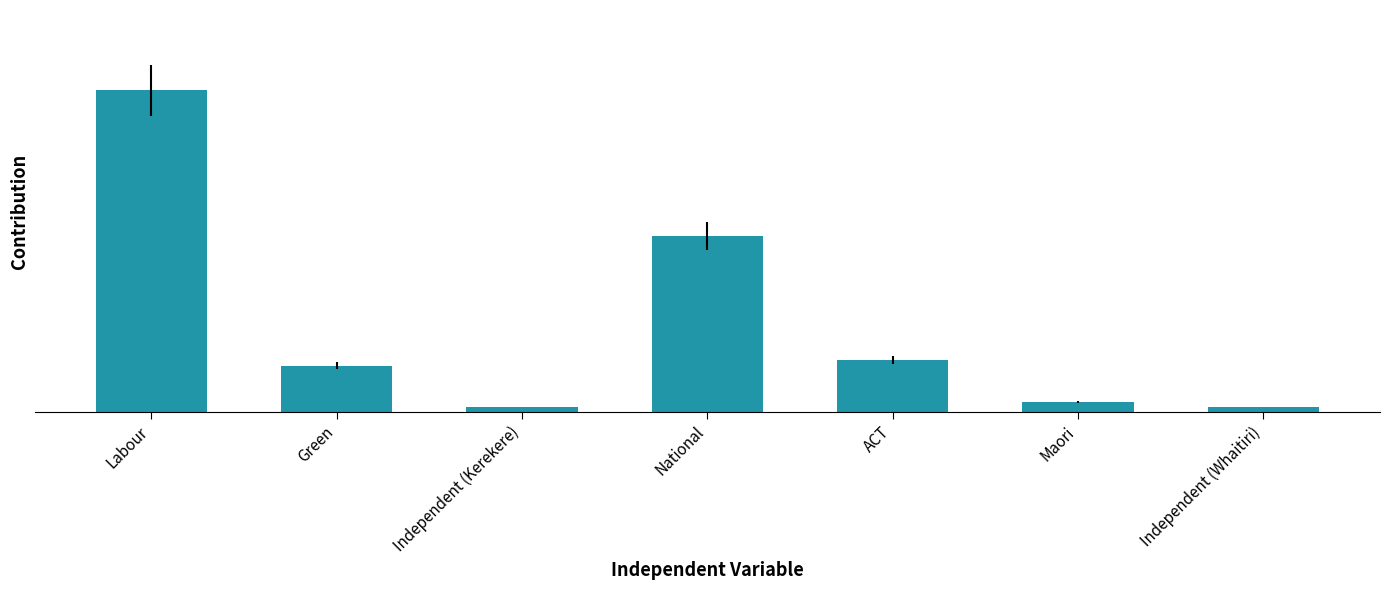

True or false: the data shows 14 at Green.

False